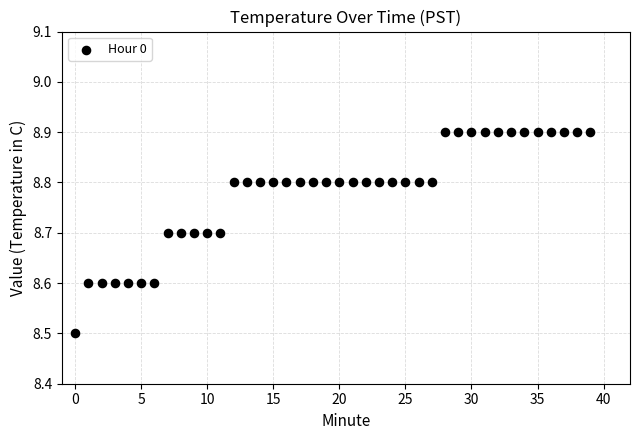

What is the range of Y values (max minus min)?

0.4